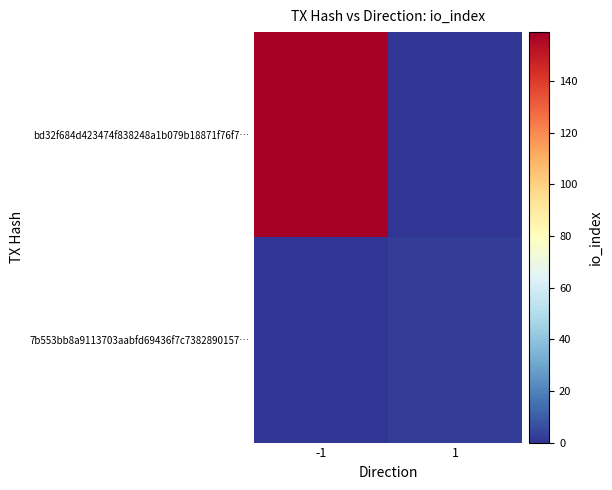

What is the difference between the highest and lowest values at -1?

159